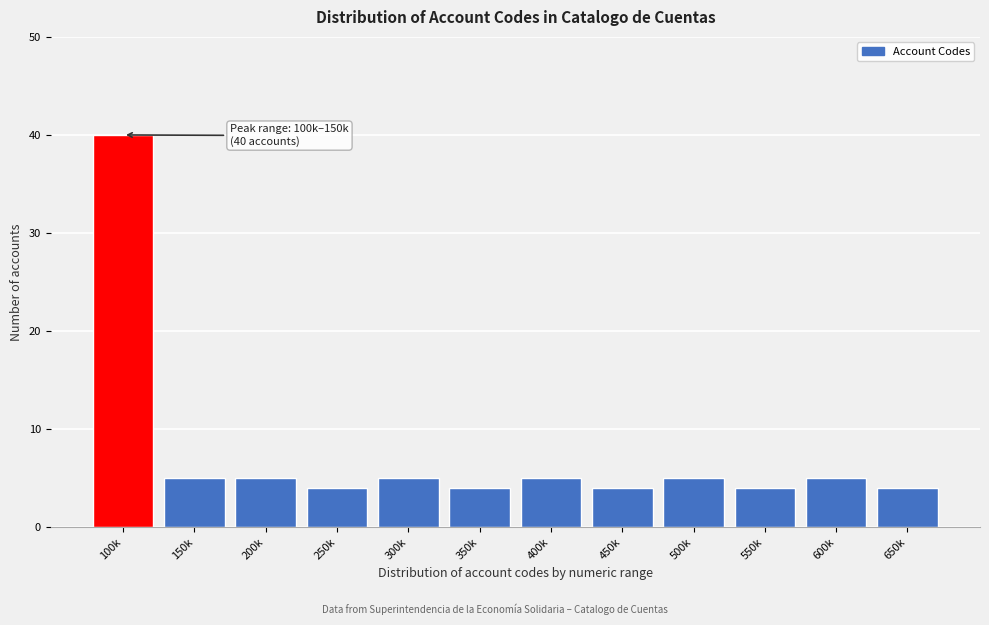

Reading right to left, list all the values displayed in this chart.

4	5	4	5	4	5	4	5	4	5	5	40